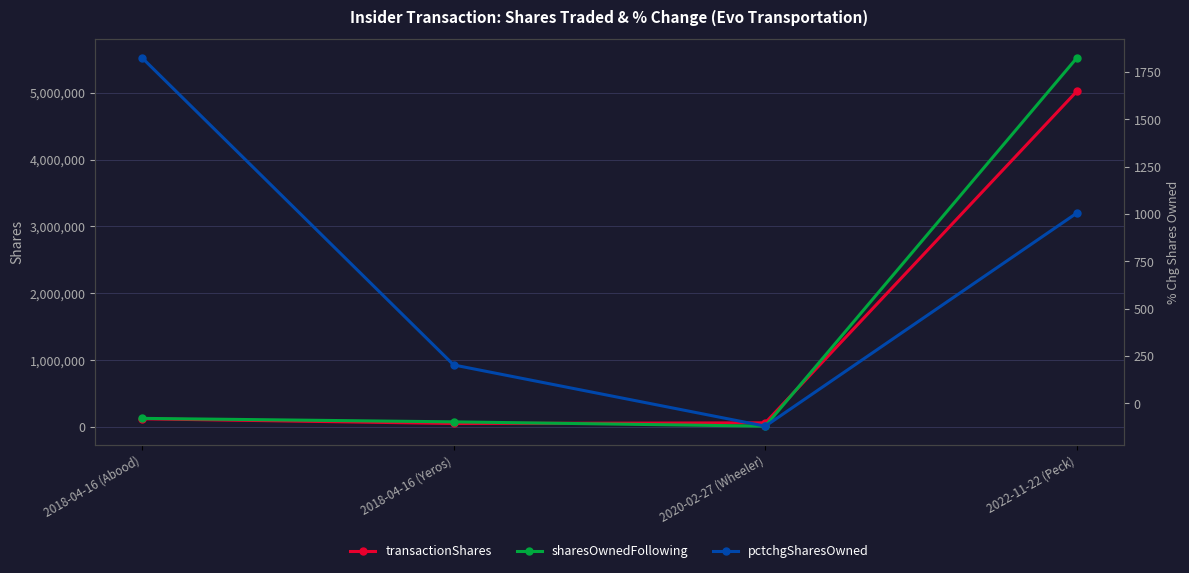

What is the difference between the maximum and second lowest values in the transactionShares series?

4962987